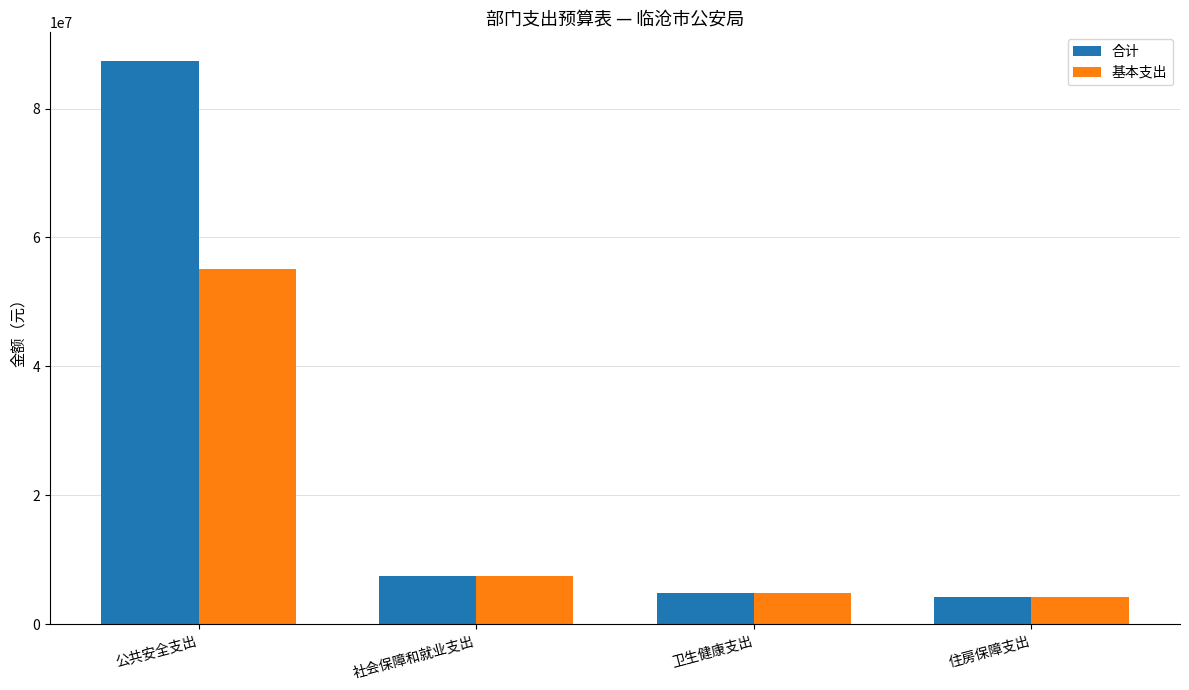

Rank the series by their maximum value, from highest to lowest.

合计, 基本支出